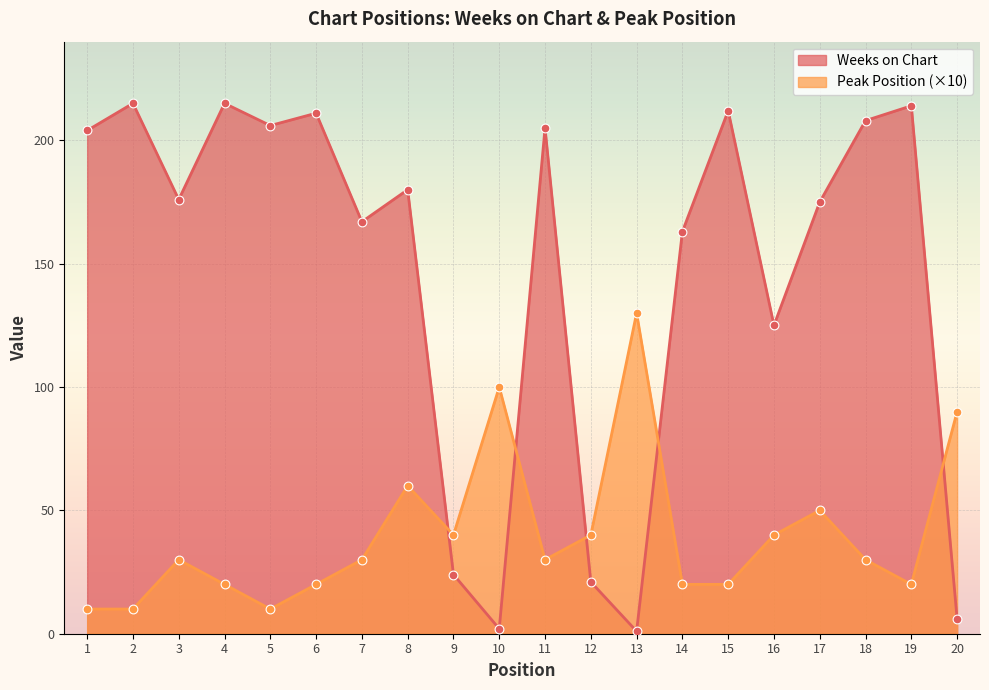

Which series reaches the minimum Y coordinate?

Weeks on Chart